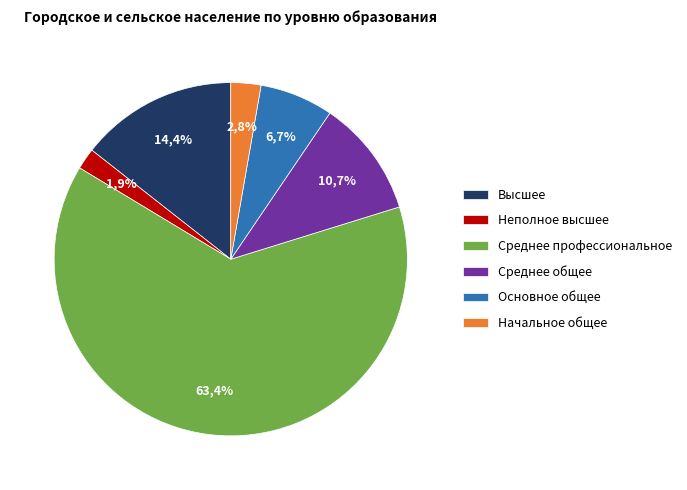

How many slices are in this pie chart?

6